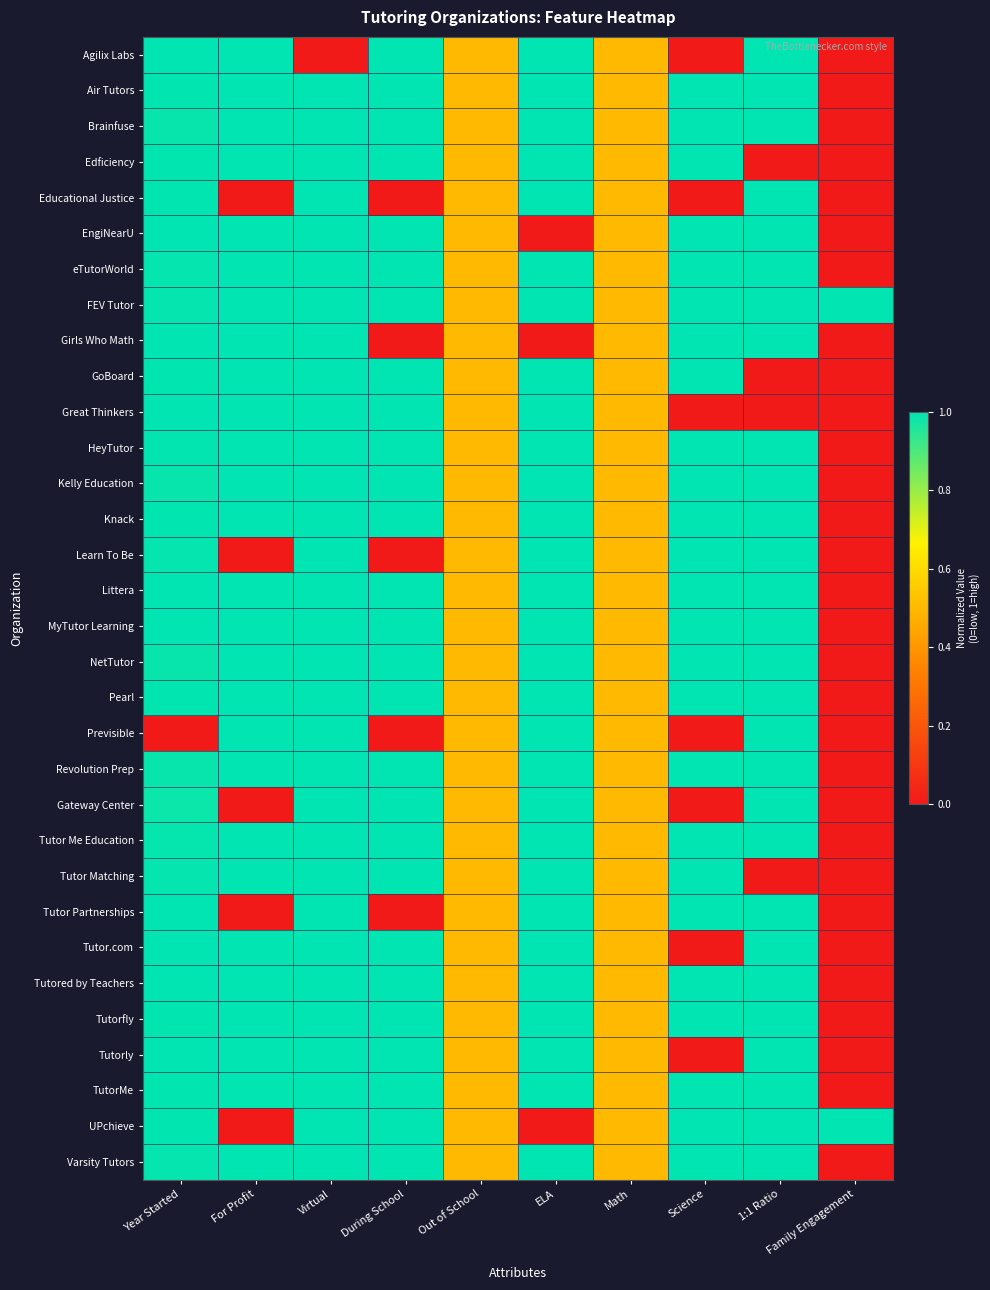

Which category has the lowest value across all series?

Virtual